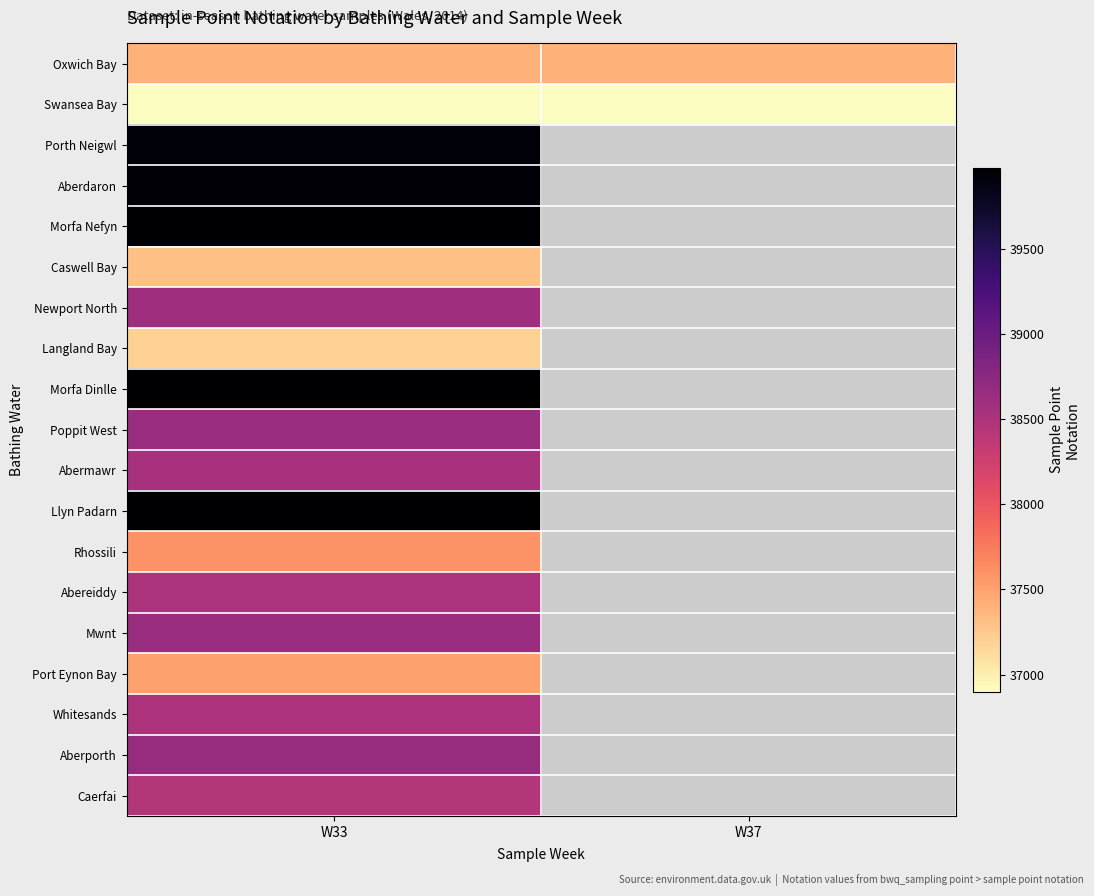

Read the Llyn Padarn value at W33.

39975.0